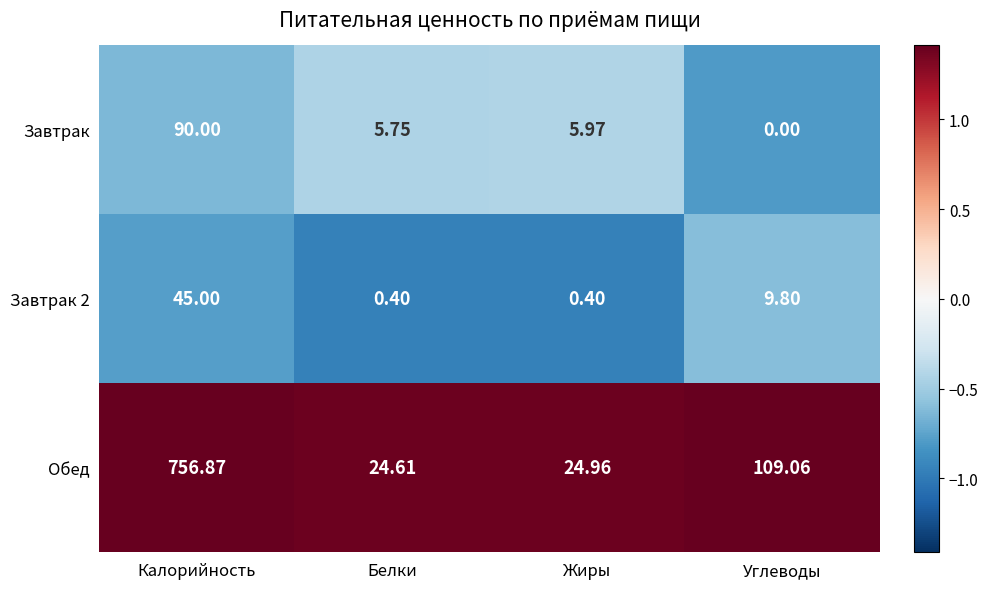

Which category has the highest value in the Завтрак 2 series?

Калорийность